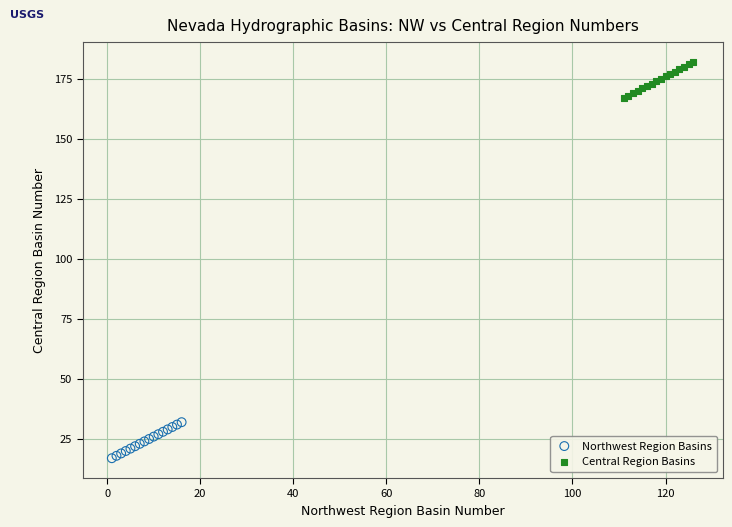

Which series reaches the minimum Y coordinate?

Northwest Region Basins